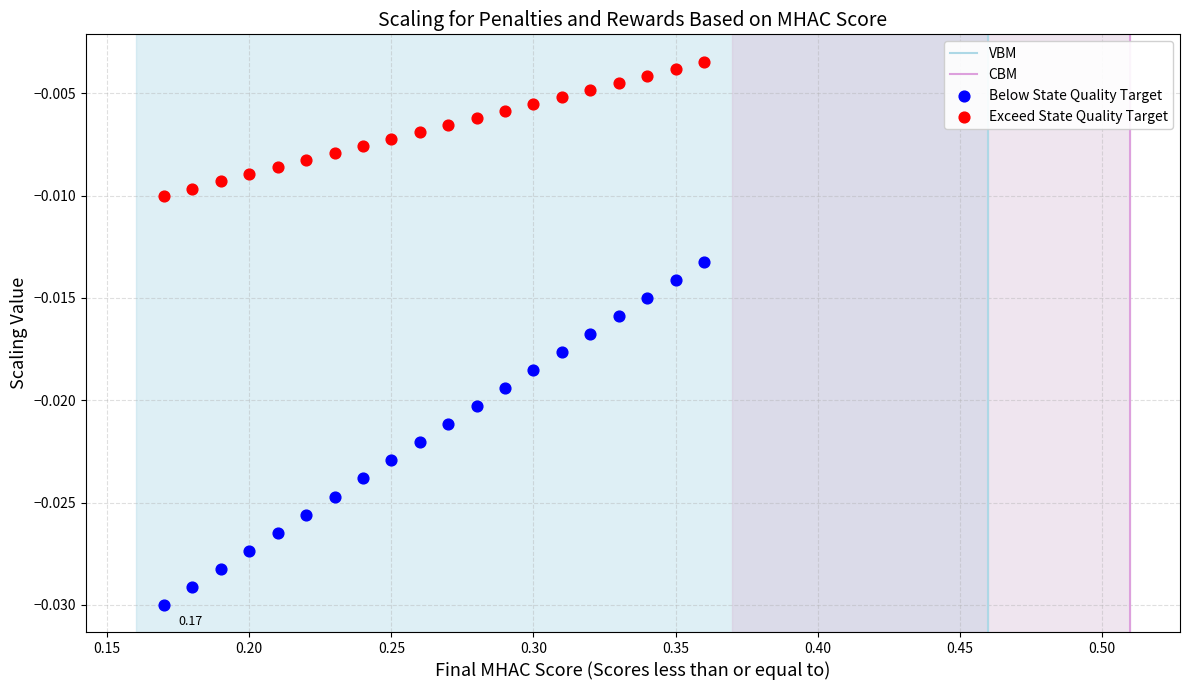

Which series has the largest Y range (max minus min)?

Below State Quality Target